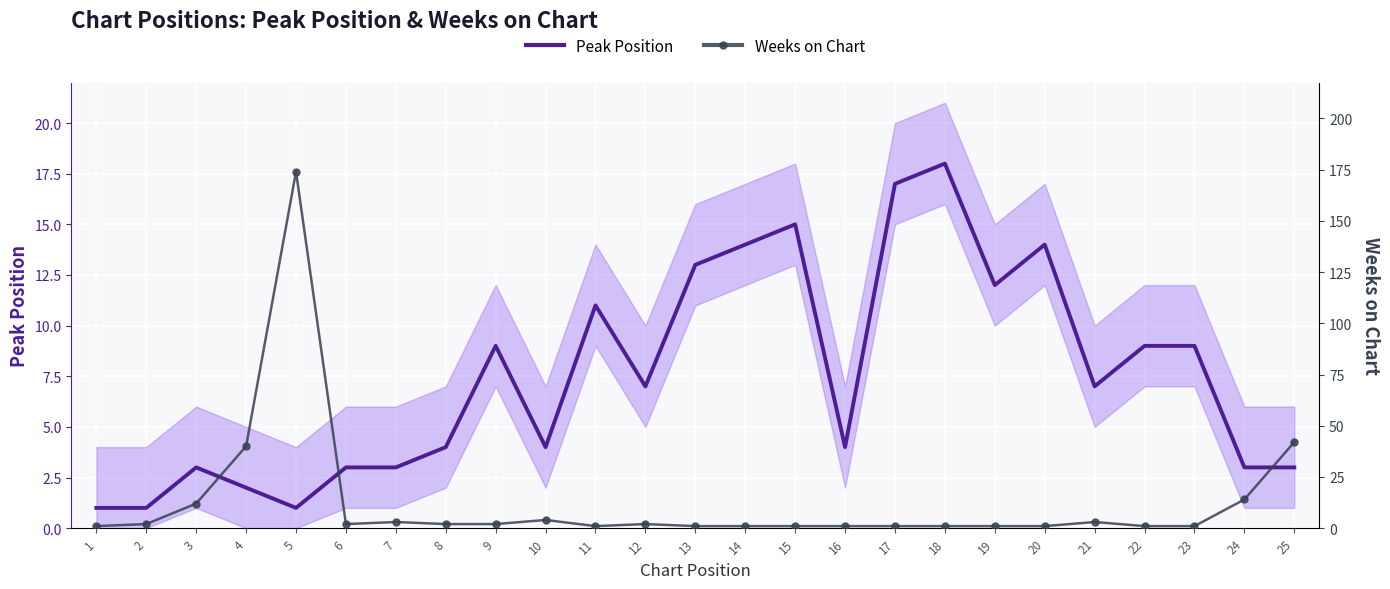

After their last crossing, which series has the higher values: Weeks on Chart or Peak Position?

Weeks on Chart